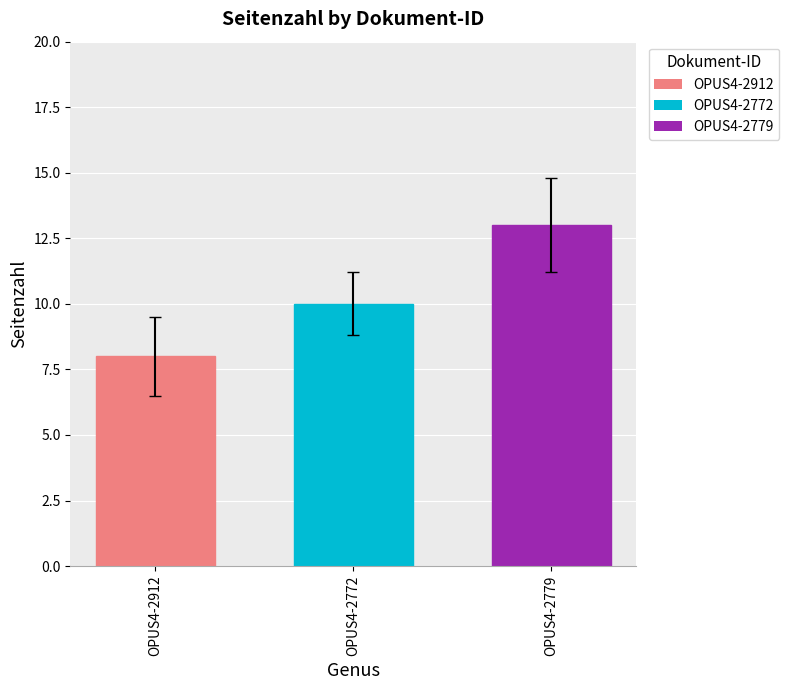

The value at OPUS4-2772 is 10. True or false?

True